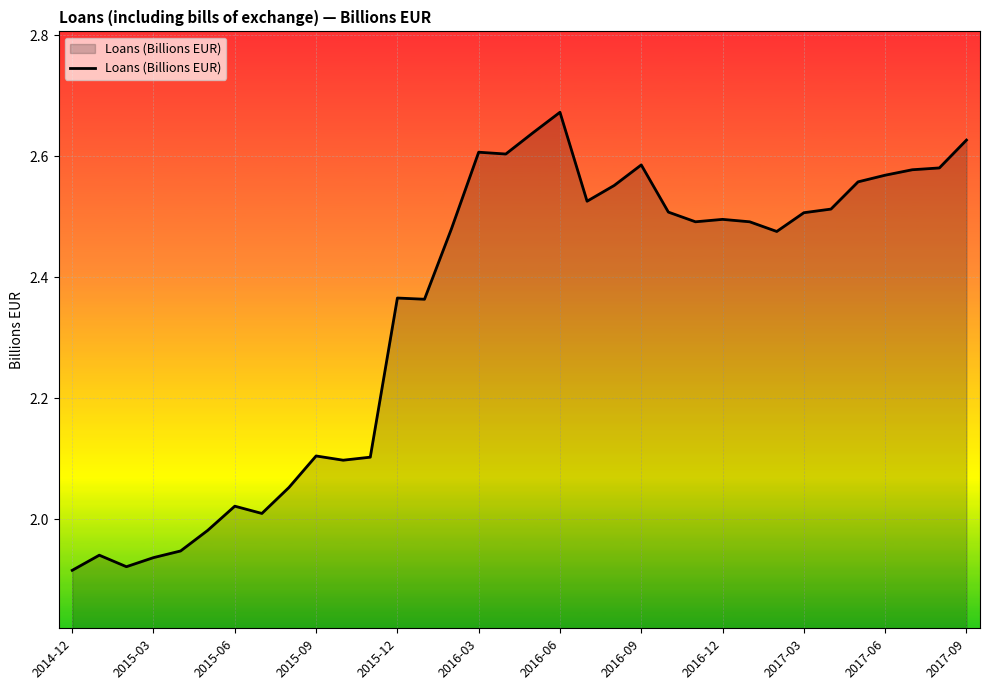

How many lines are shown in the chart?

1